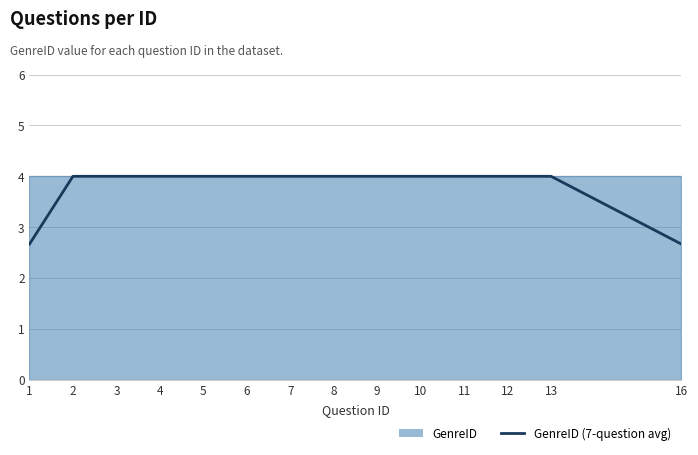

Rank the categories by value from lowest to highest.

1, 16, 2, 3, 4, 5, 6, 7, 8, 9, 10, 11, 12, 13